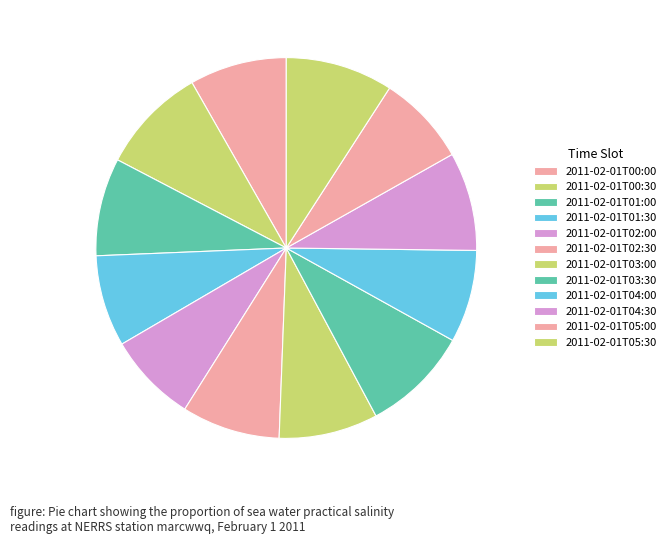

How many slices are in this pie chart?

12